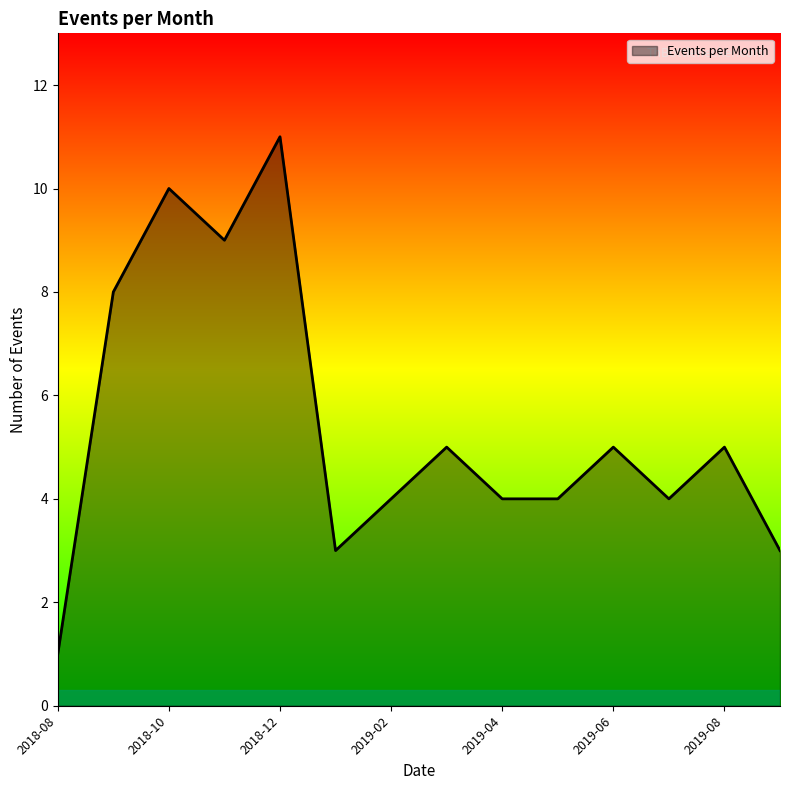

What is the greatest value displayed?

11